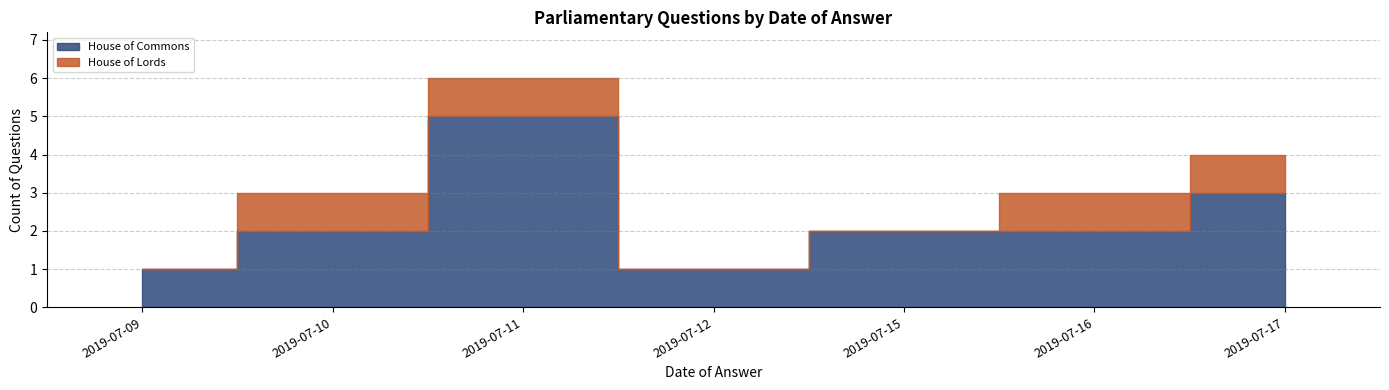

Between 2019-07-09 and 2019-07-17, which is larger?

2019-07-17